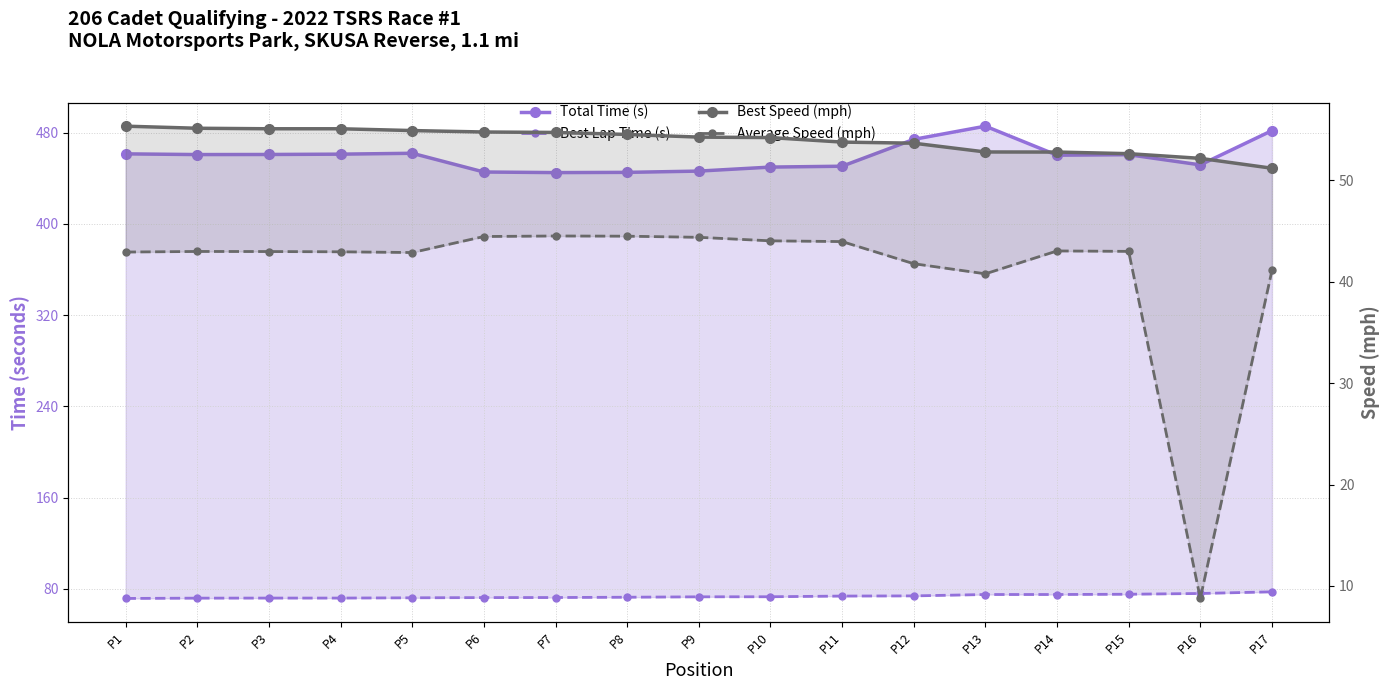

How many lines are shown in the chart?

4